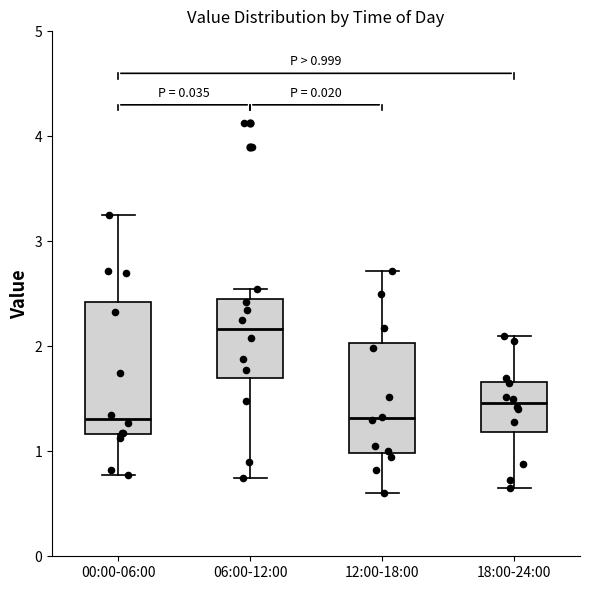

Comparing the boxes themselves (not the whiskers), which one is the tallest?

00:00-06:00